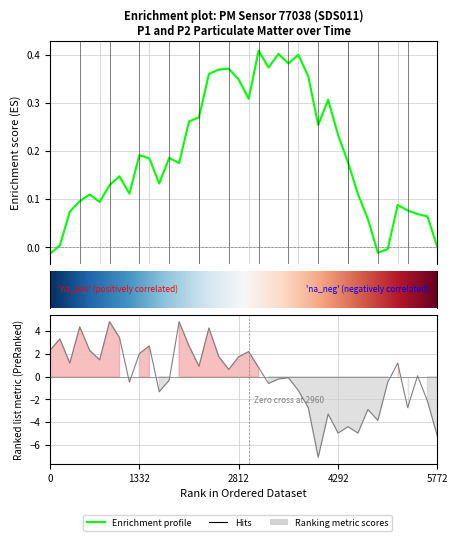

How many lines are shown in the chart?

1